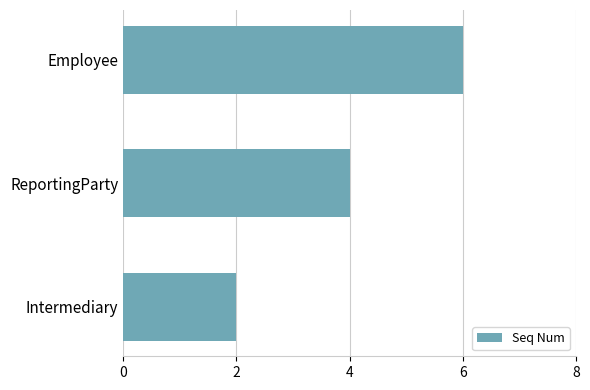

What is the sum of all values?

12